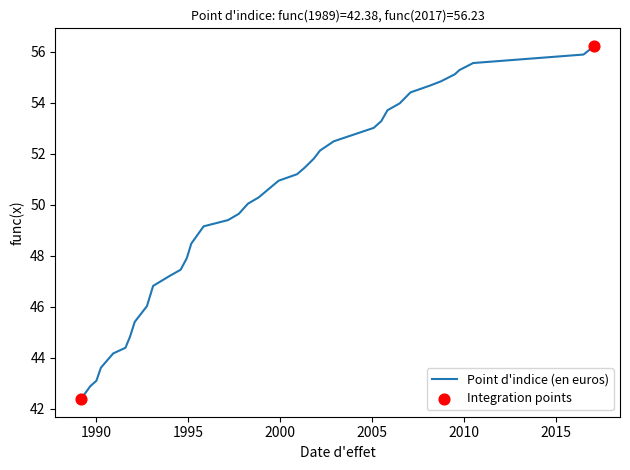

What is the greatest value displayed?

56.2